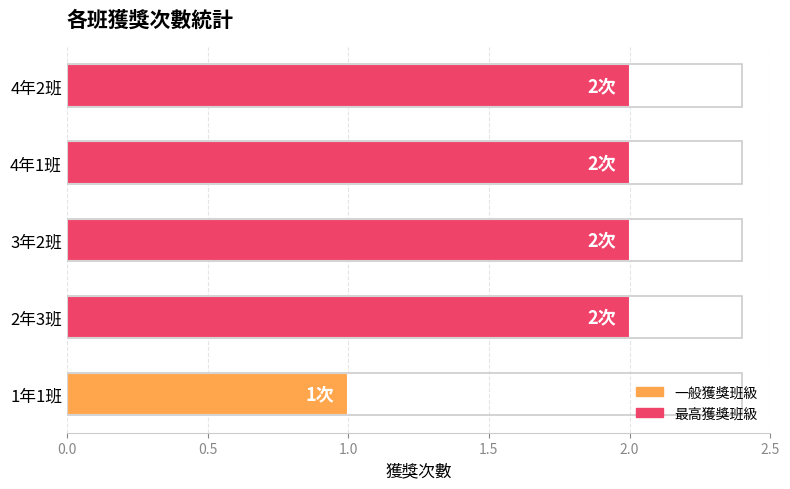

Reading bottom to top, extract all data points from this chart.

1年1班=1	2年3班=2	3年2班=2	4年1班=2	4年2班=2